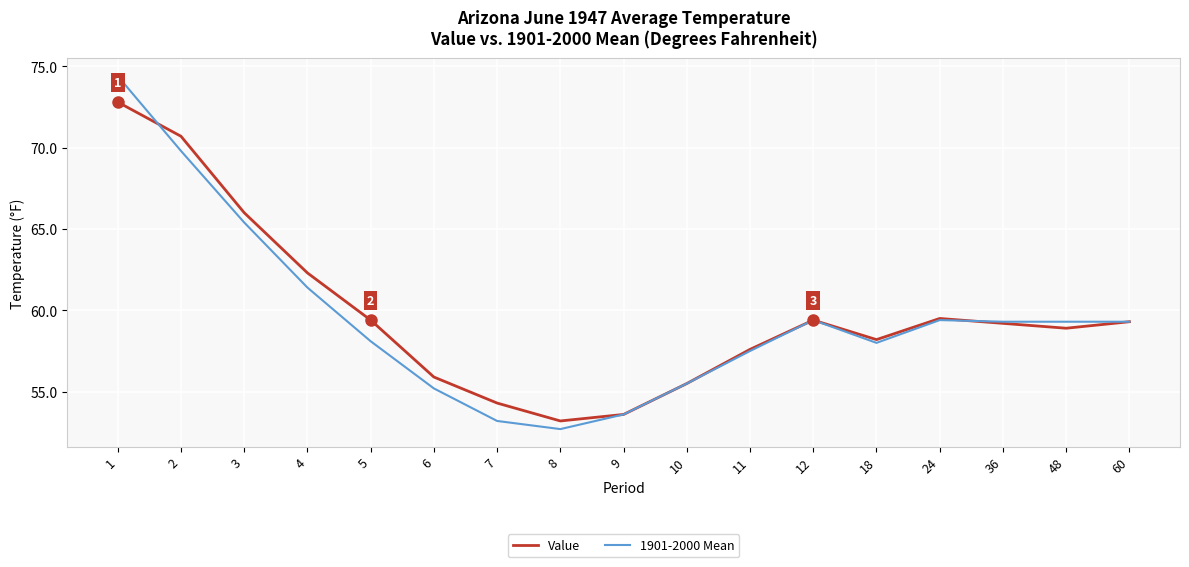

At which label does Value reach its peak?

1